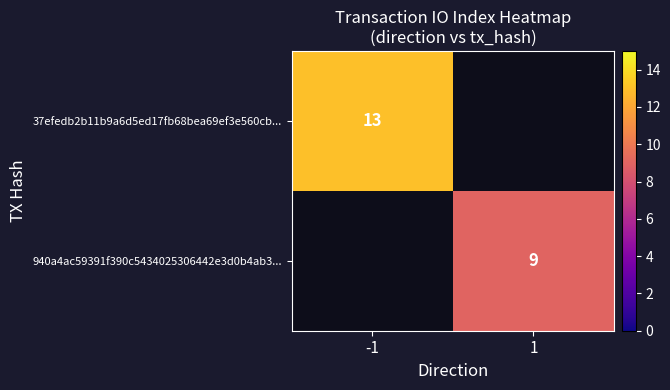

The value of 940a4ac59391f390c5434025306442e3d0b4ab3... at 1 is 13. True or false?

False